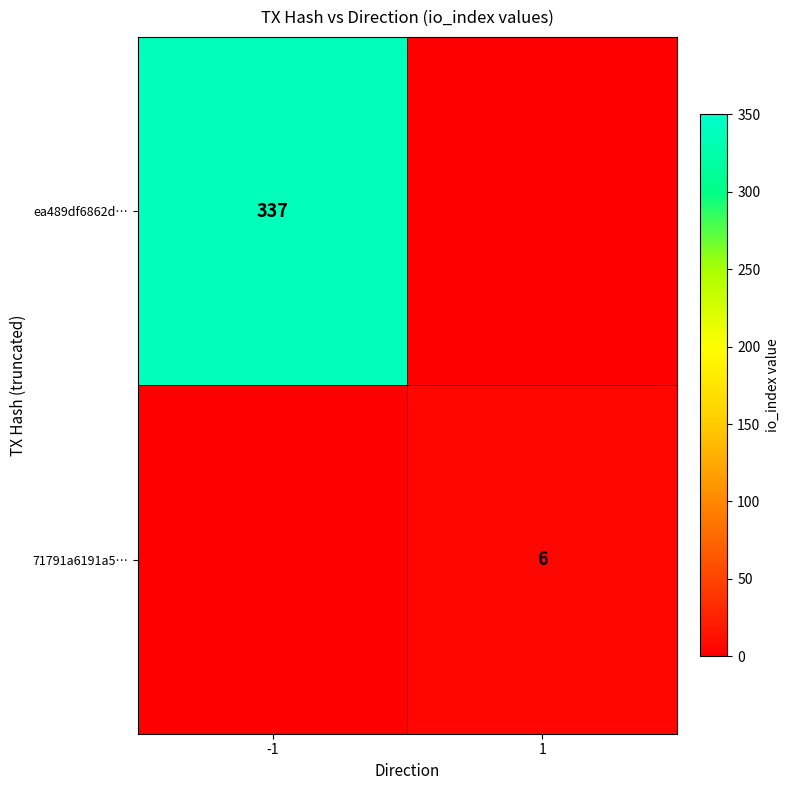

At how many categories does at least one series exceed 210?

1